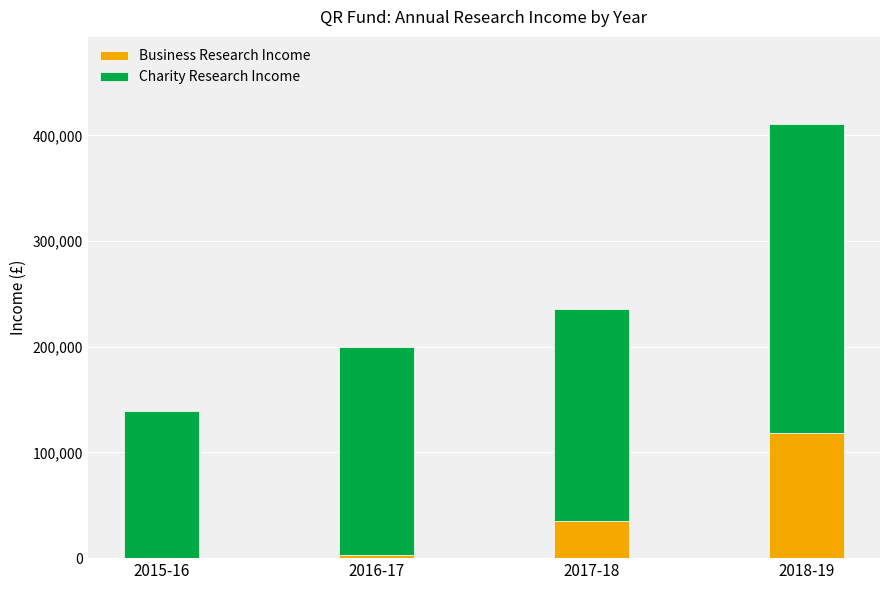

At which category is the sum across all series the highest?

2018-19